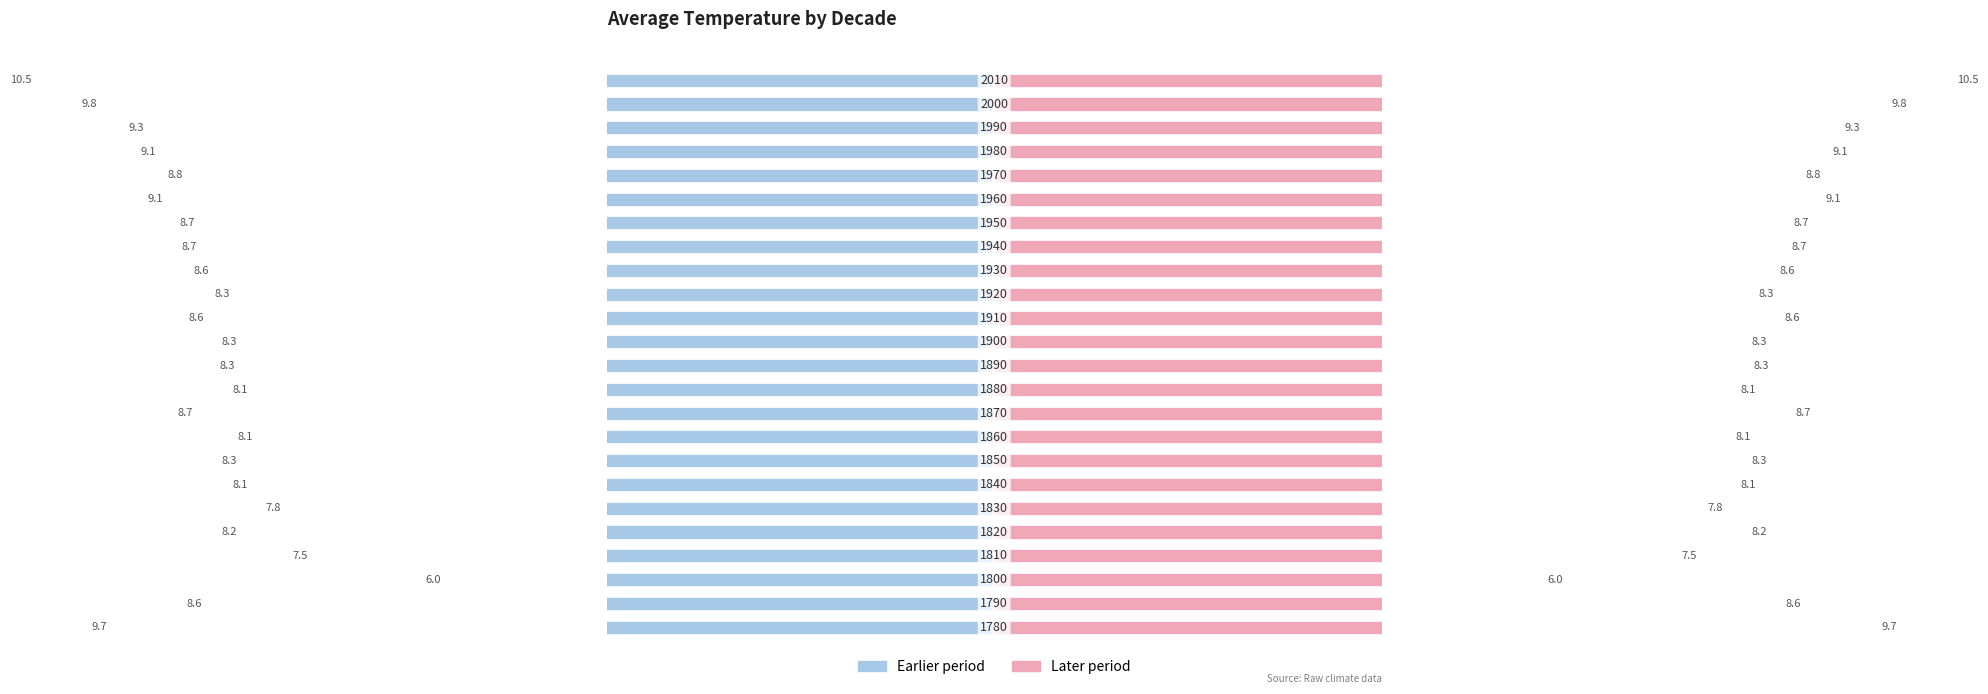

Reading left to right, extract all data points from this chart.

AverageTemperature (left): -9.7	-8.6	-6.0	-7.5	-8.2	-7.8	-8.1	-8.3	-8.1	-8.7	-8.1	-8.3	-8.3	-8.6	-8.3	-8.6	-8.7	-8.7	-9.1	-8.8	-9.1	-9.3	-9.8	-10.5
AverageTemperature (right): 9.7	8.6	6.0	7.5	8.2	7.8	8.1	8.3	8.1	8.7	8.1	8.3	8.3	8.6	8.3	8.6	8.7	8.7	9.1	8.8	9.1	9.3	9.8	10.5